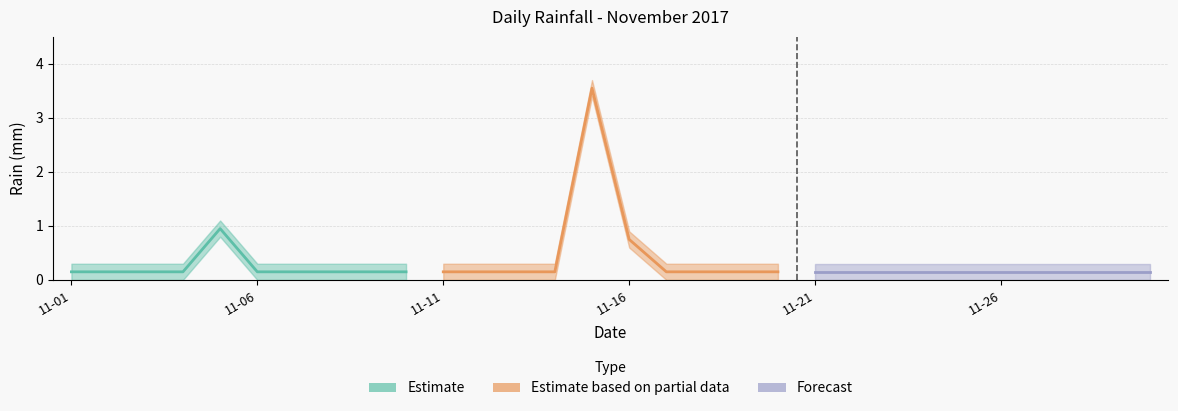

What is the difference between the maximum and minimum values?

3.4